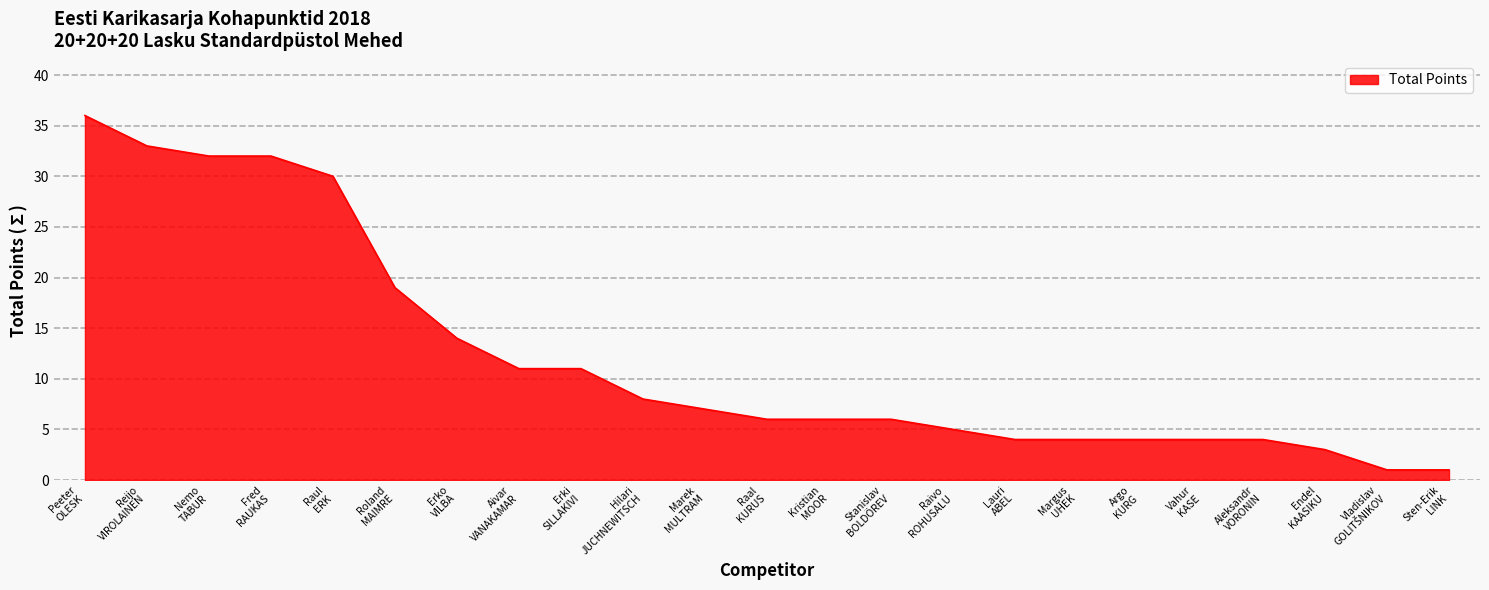

What is the difference between the maximum and minimum values?

35